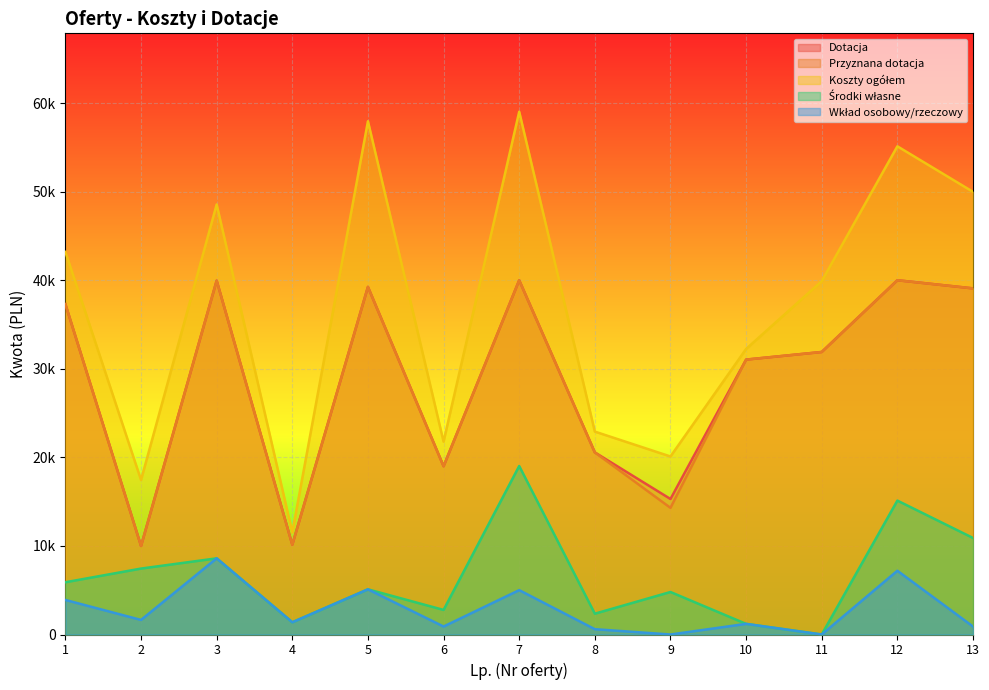

Which category has the lowest value across all series?

11